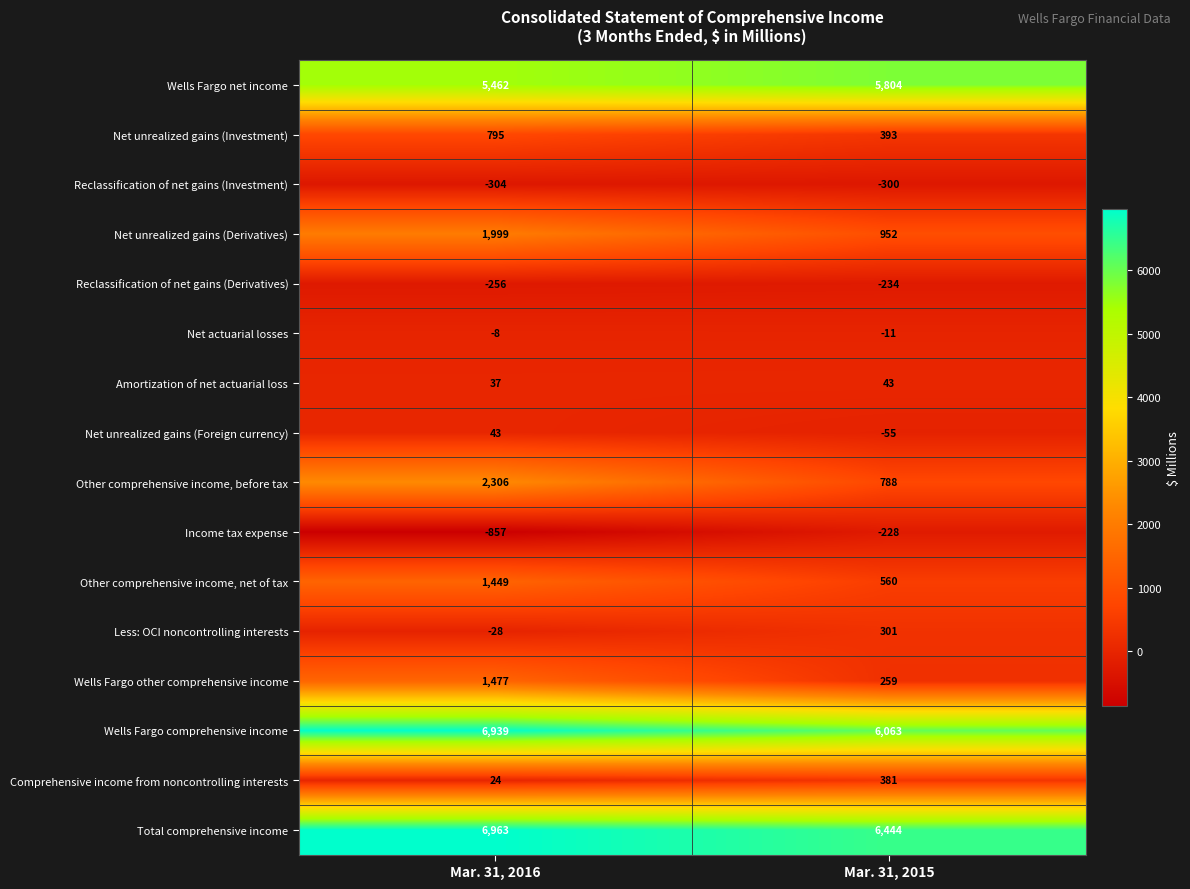

What is the difference between the Net unrealized gains (Derivatives) values at Mar. 31, 2015 and Mar. 31, 2016?

1047